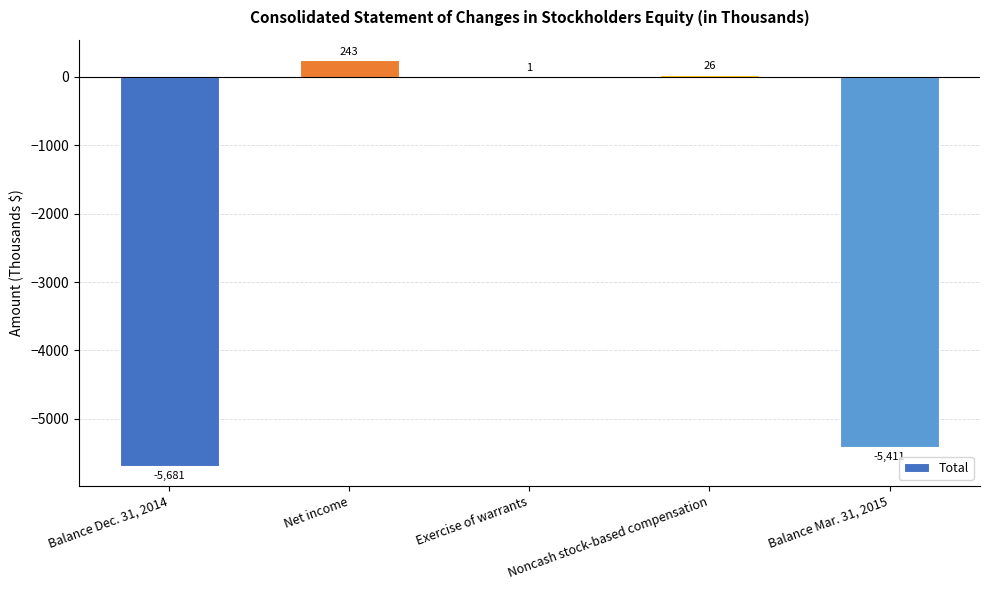

What value does the data have at Net income, to the nearest 10?

240